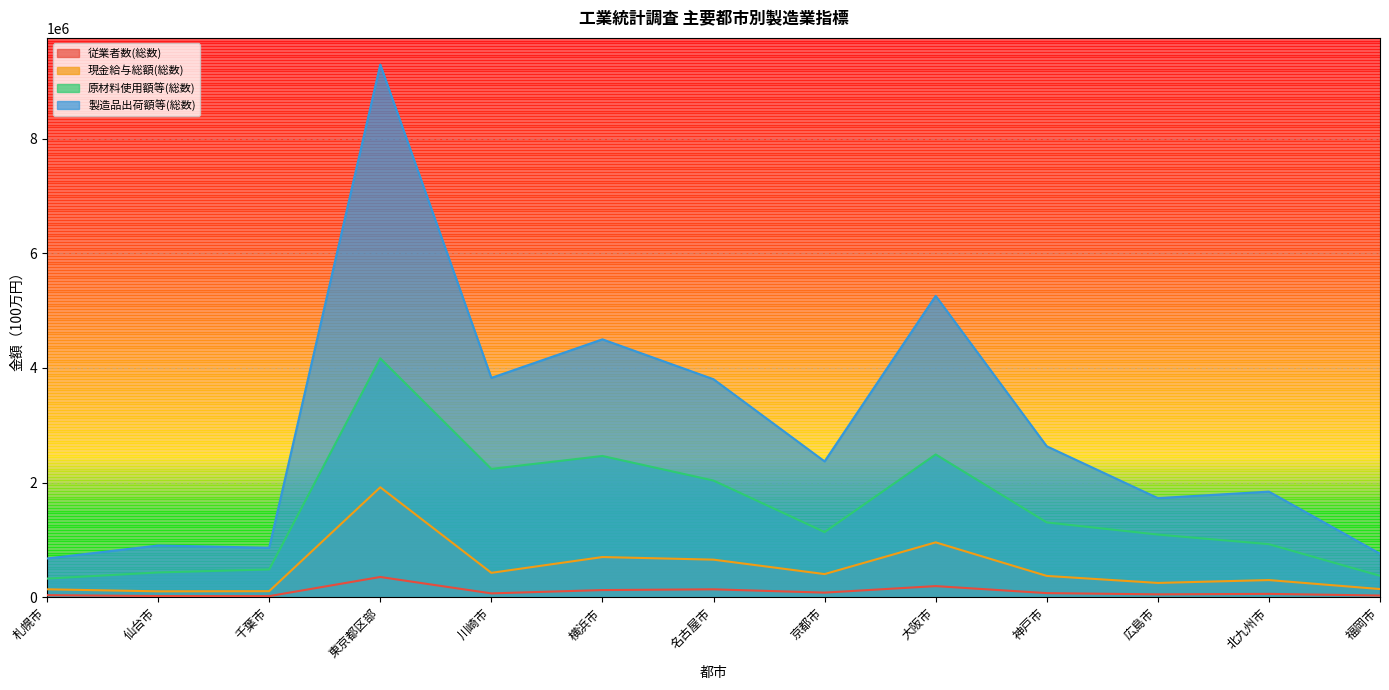

Reading right to left, extract all data points from this chart.

従業者数(総数): 31292	60363	52082	73447	195867	82207	139646	126872	68784	354922	21274	22711	37978
現金給与総額(総数): 144367	301078	251260	373475	958602	405450	657149	702613	427236	1919363	107353	104742	139875
原材料使用額等(総数): 375532	927050	1094506	1306780	2491759	1137838	2036605	2465149	2239737	4167963	486115	433967	326516
製造品出荷額等(総数): 761367	1843385	1730010	2634151	5256648	2370266	3803161	4498771	3826761	9290820	864256	903766	677320